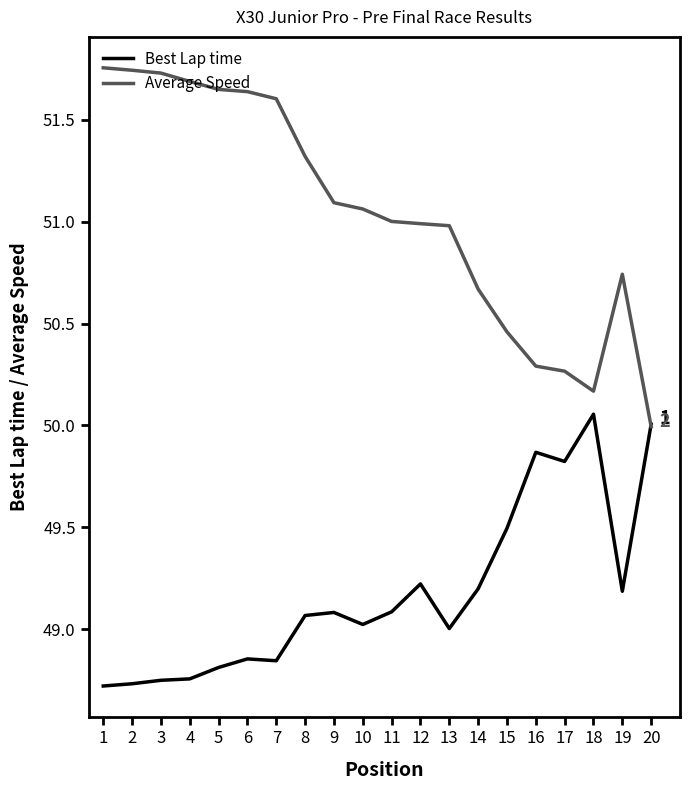

What is the difference between the highest and lowest values at 19?

1.6